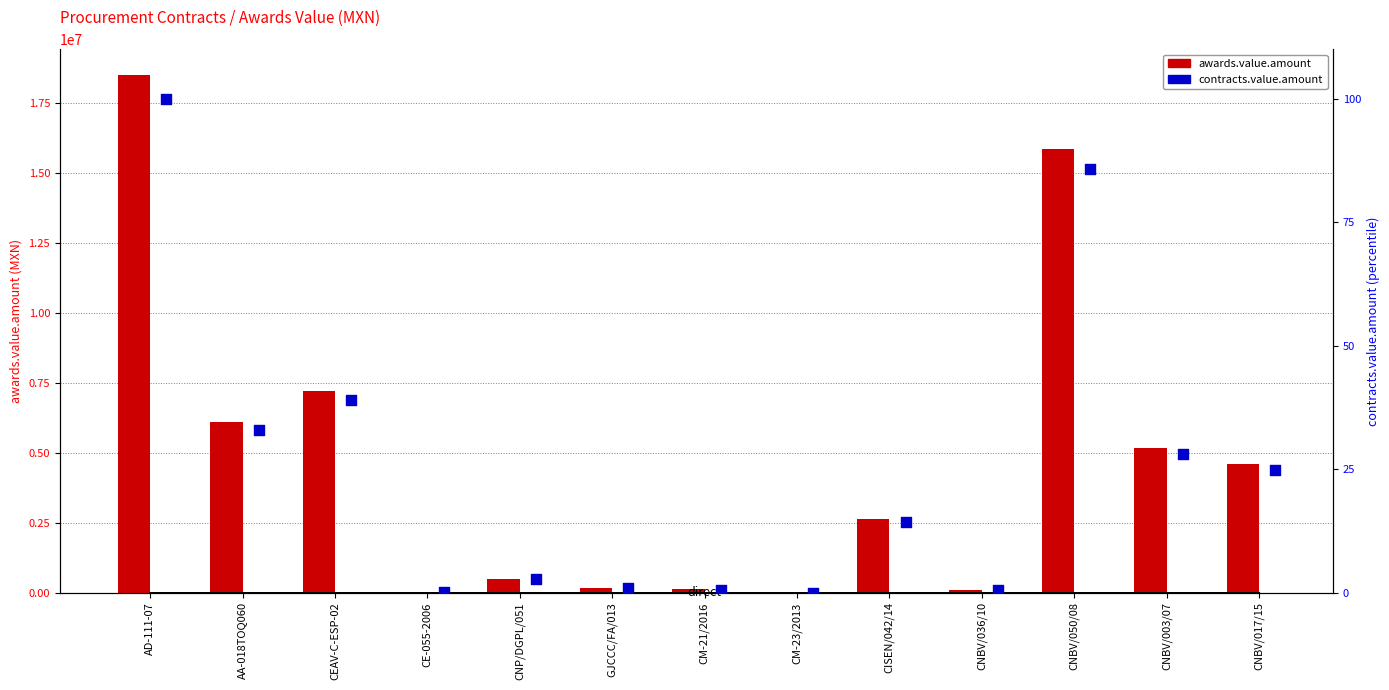

Is the value of awards.value.amount at CNBV/050/08 greater than the value of contracts.value.amount at CNBV/036/10?

Yes